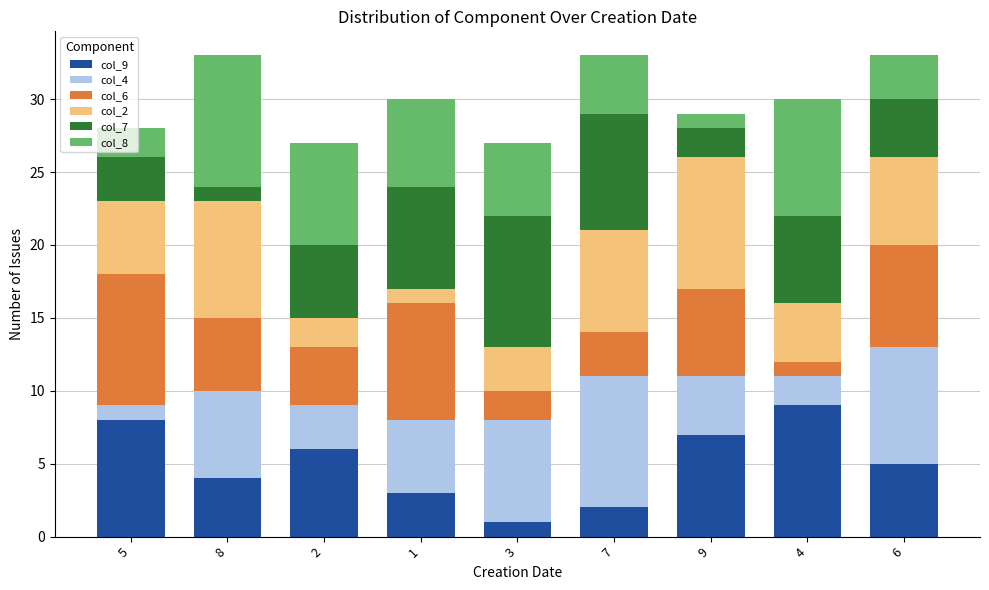

True or false: col_9 has a value of 10 at 9.

False